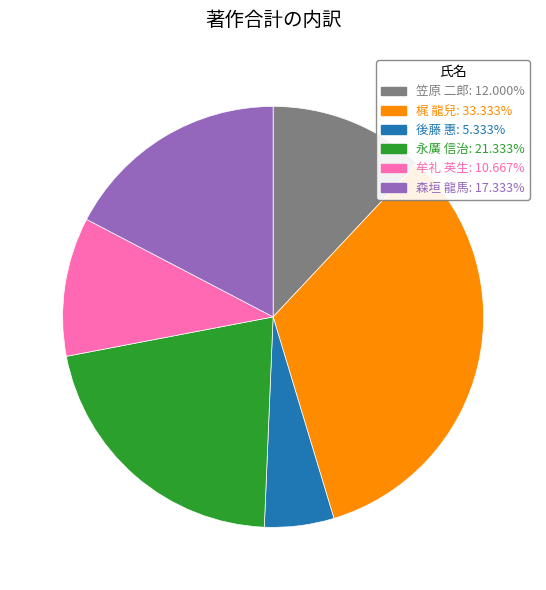

Which has a higher value, 後藤 惠 or 笠原 二郎?

笠原 二郎